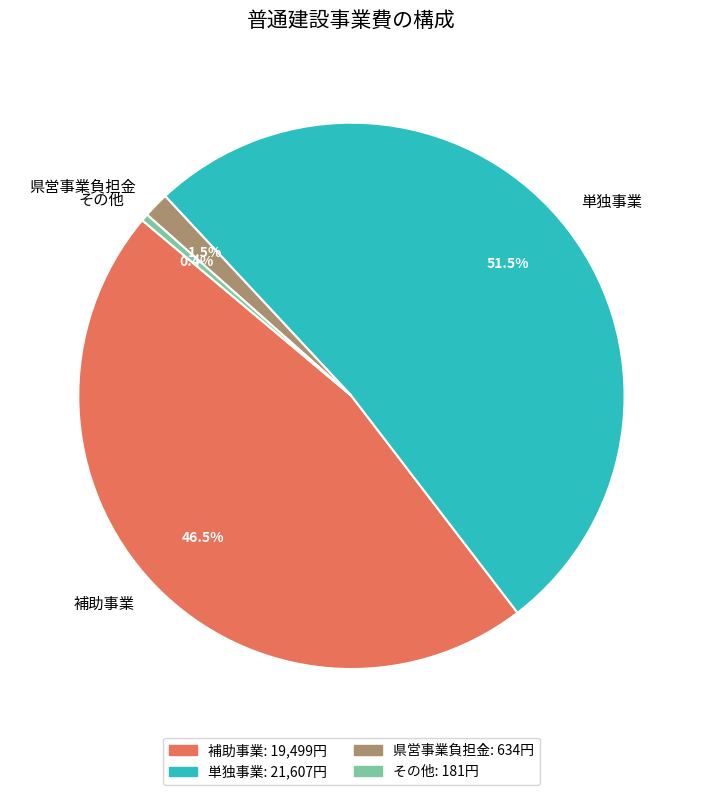

To the nearest percent, what is the combined percentage of 補助事業 and その他?

47%